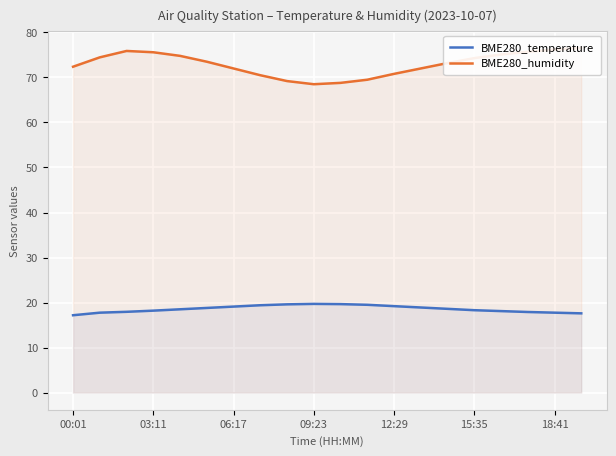

Does the chart display data point markers on the line(s)?

No